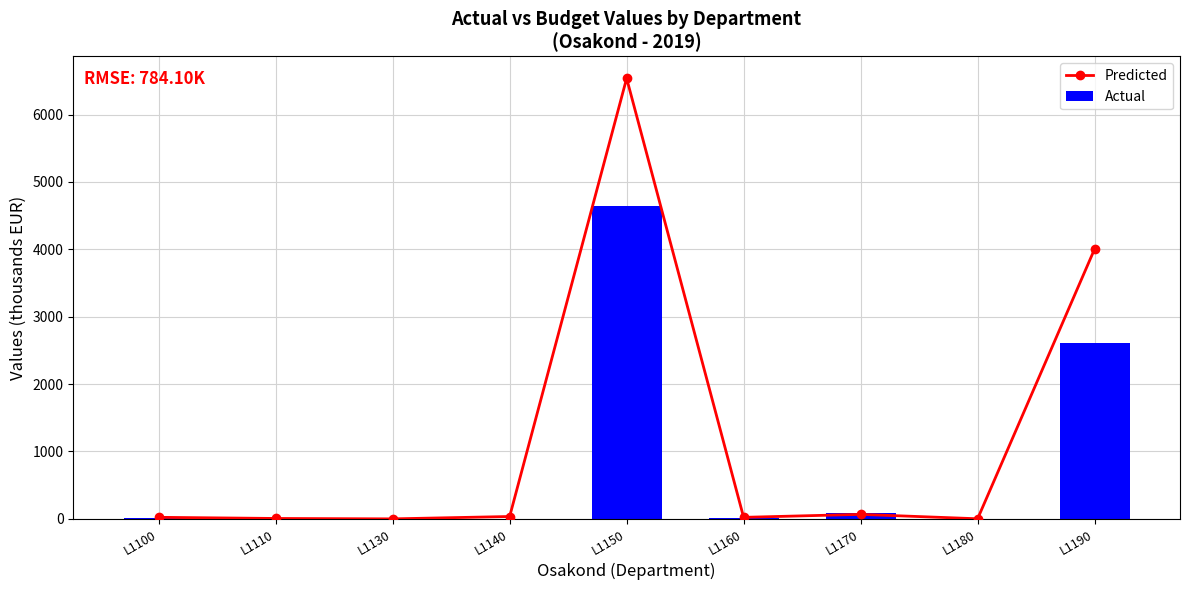

At which category is the sum across all series the highest?

L1150